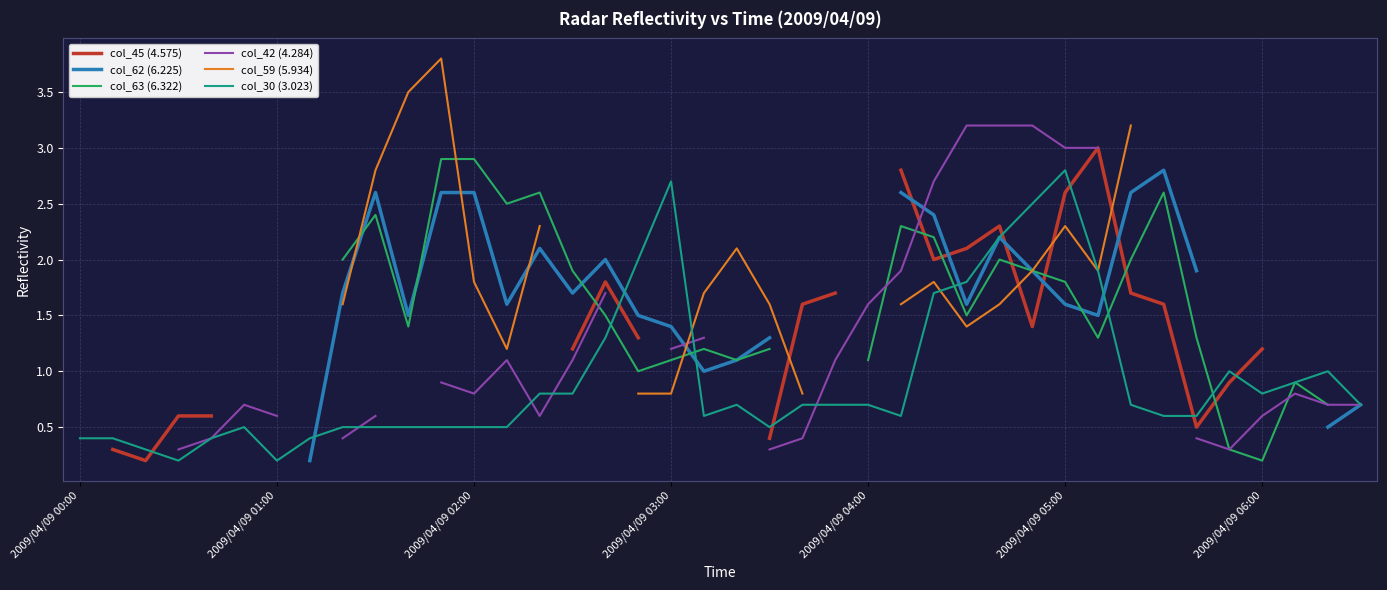

Which category has the highest value in the col_30 (3.023) series?

2009/04/09 05:00